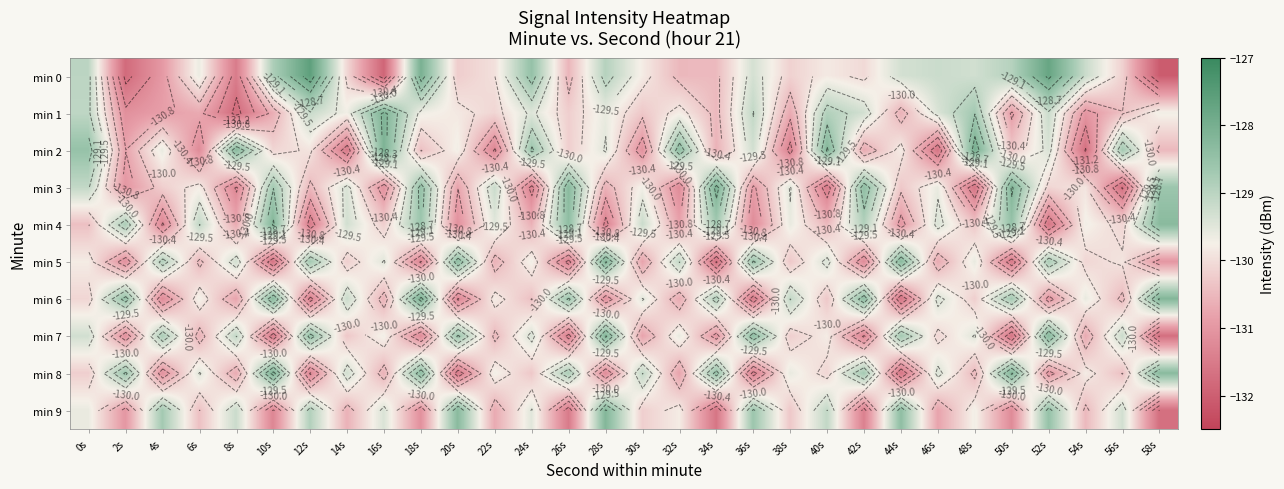

What is the sum of the min 6 values at 42s and 30s?

-257.9